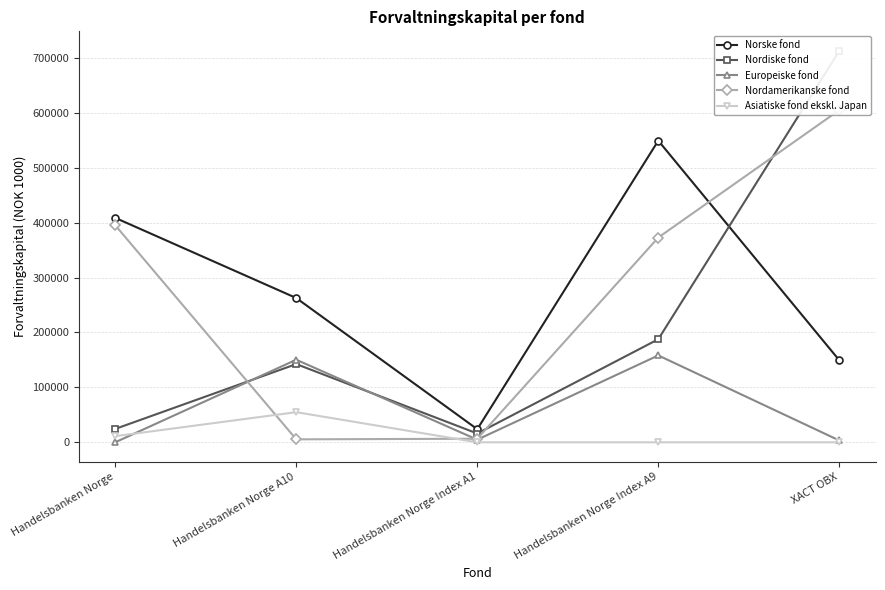

What is the maximum value shown in the chart?

712878